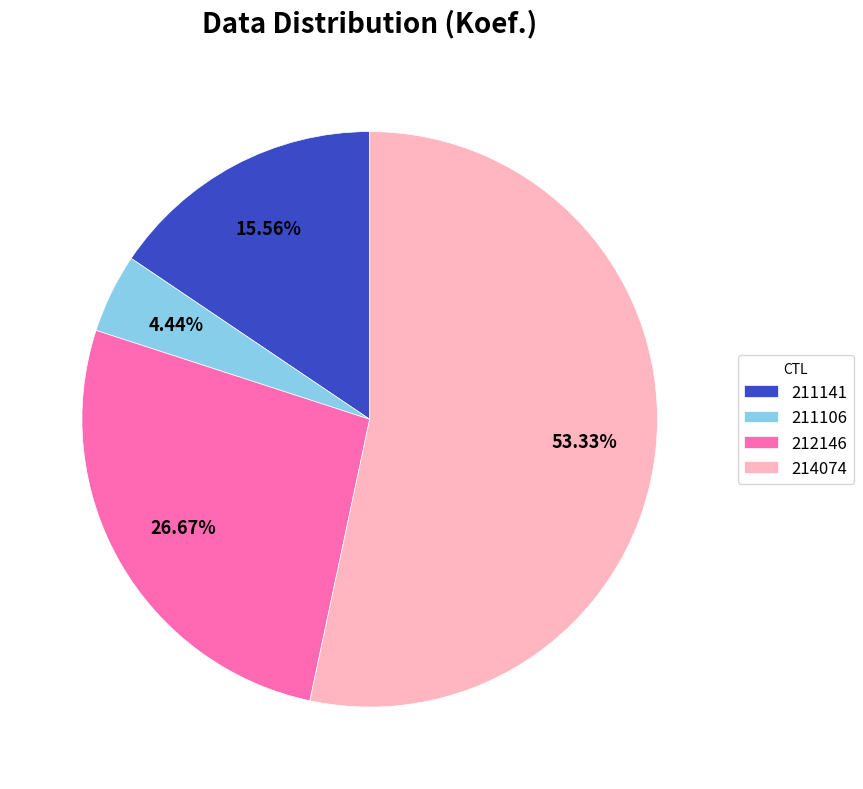

True or false: 214074 accounts for 53% of the total.

True